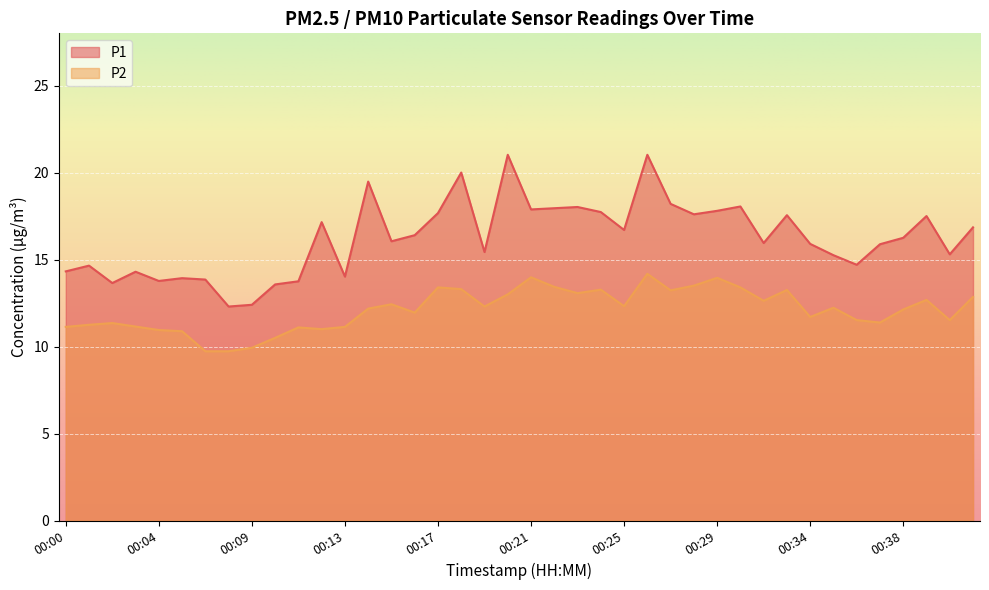

What is the total value across all series at 00:19?

27.7